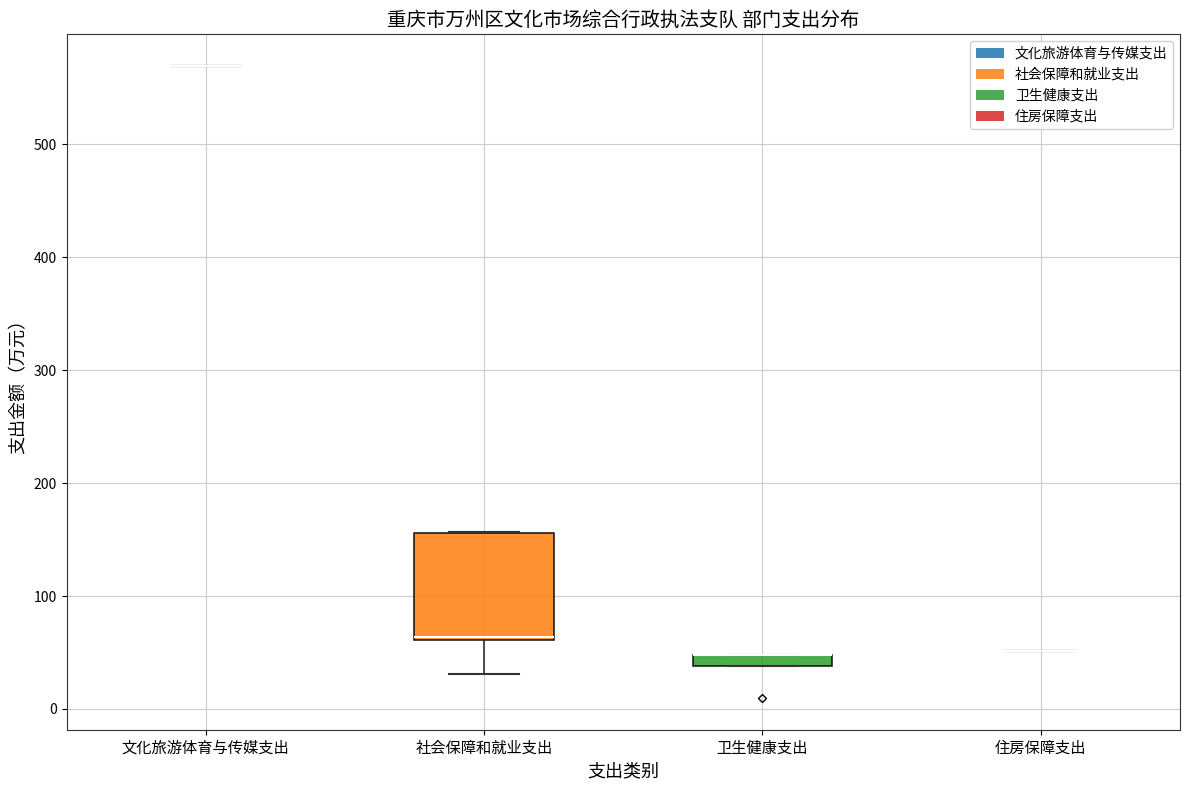

Comparing the boxes themselves (not the whiskers), which one is the tallest?

社会保障和就业支出